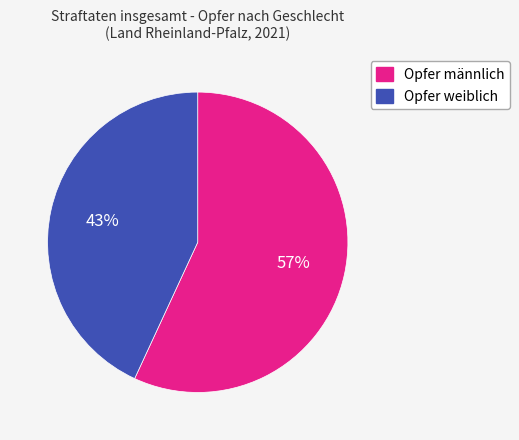

What percentage is the Opfer weiblich slice, to the nearest percent?

43%